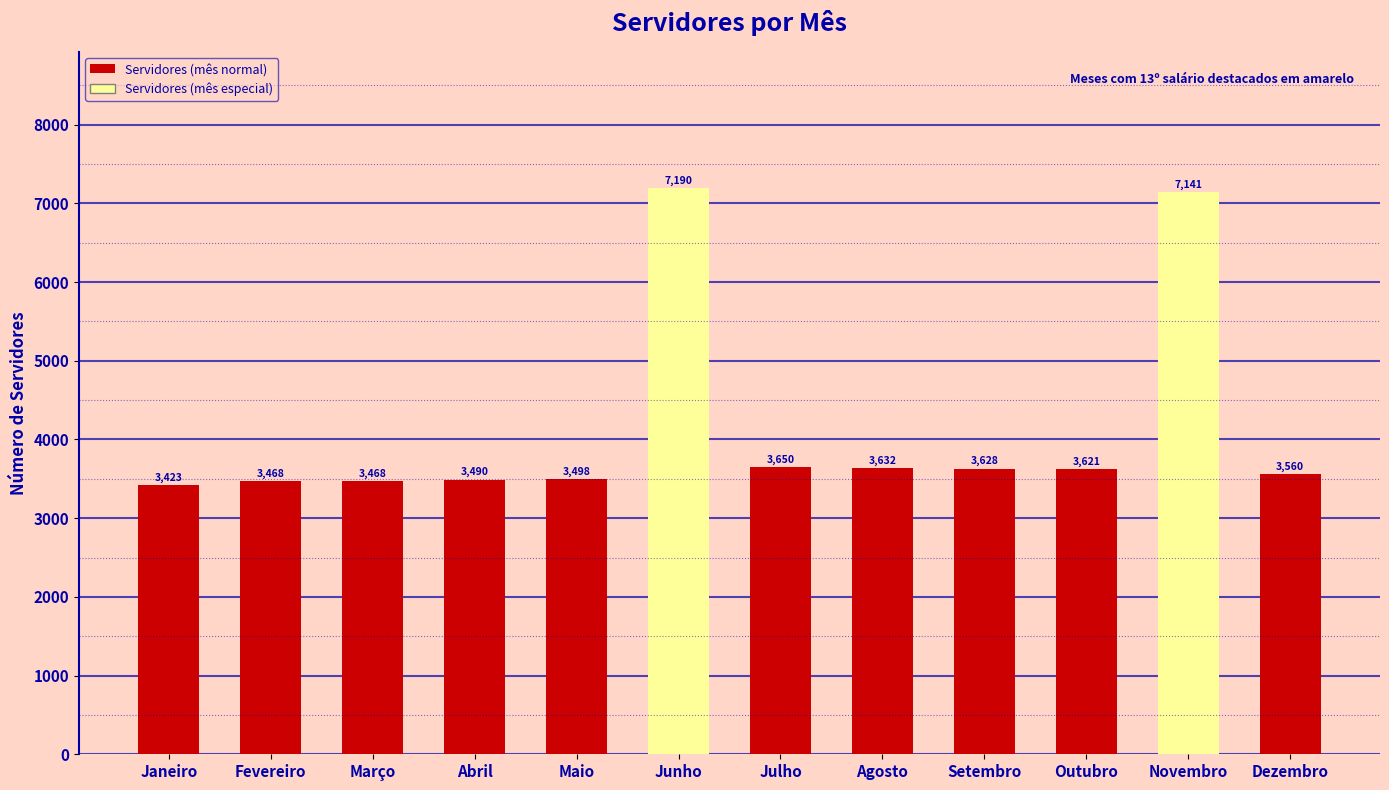

Which label corresponds to the largest value in the chart?

Junho